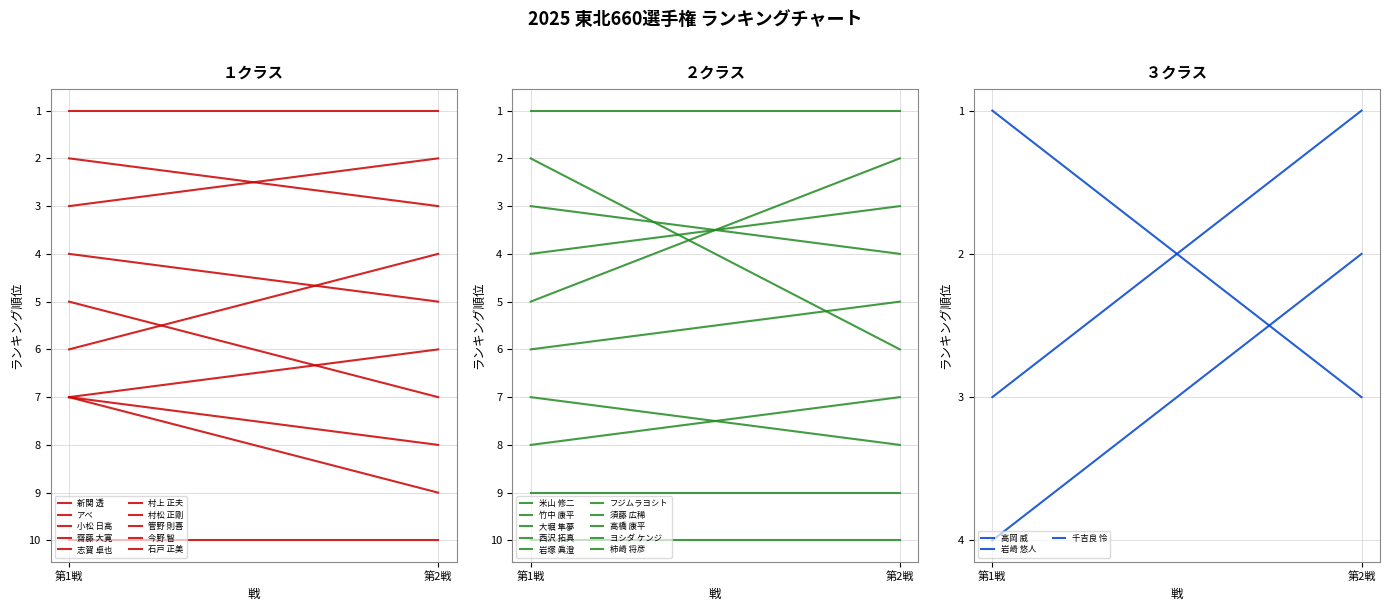

What is the label of the 6th point from the right?

志賀 卓也